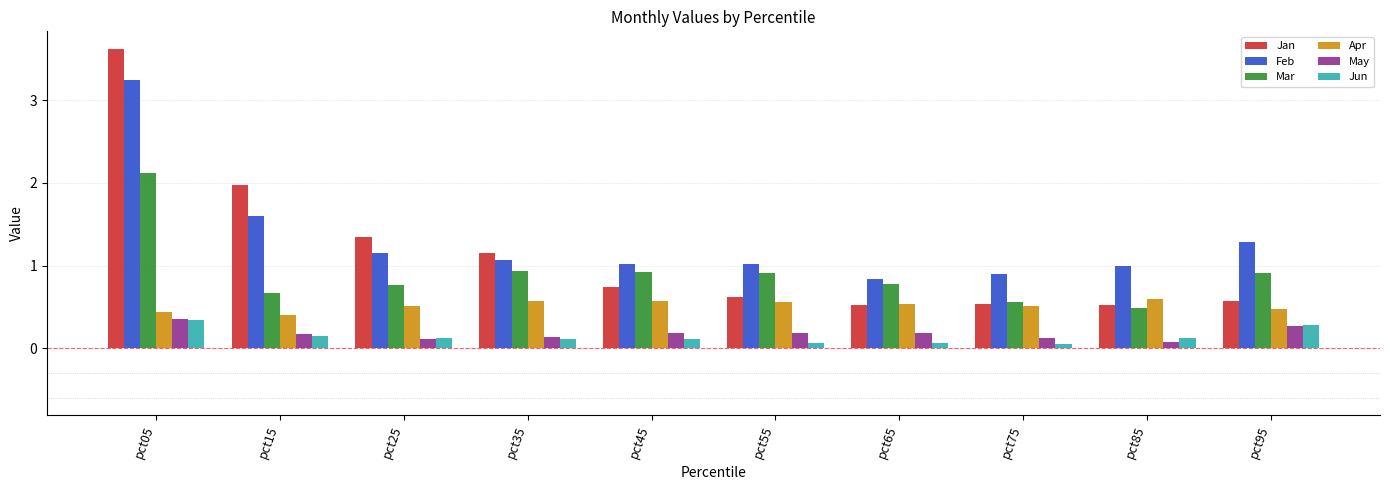

What is the sum of all Feb values?

13.1